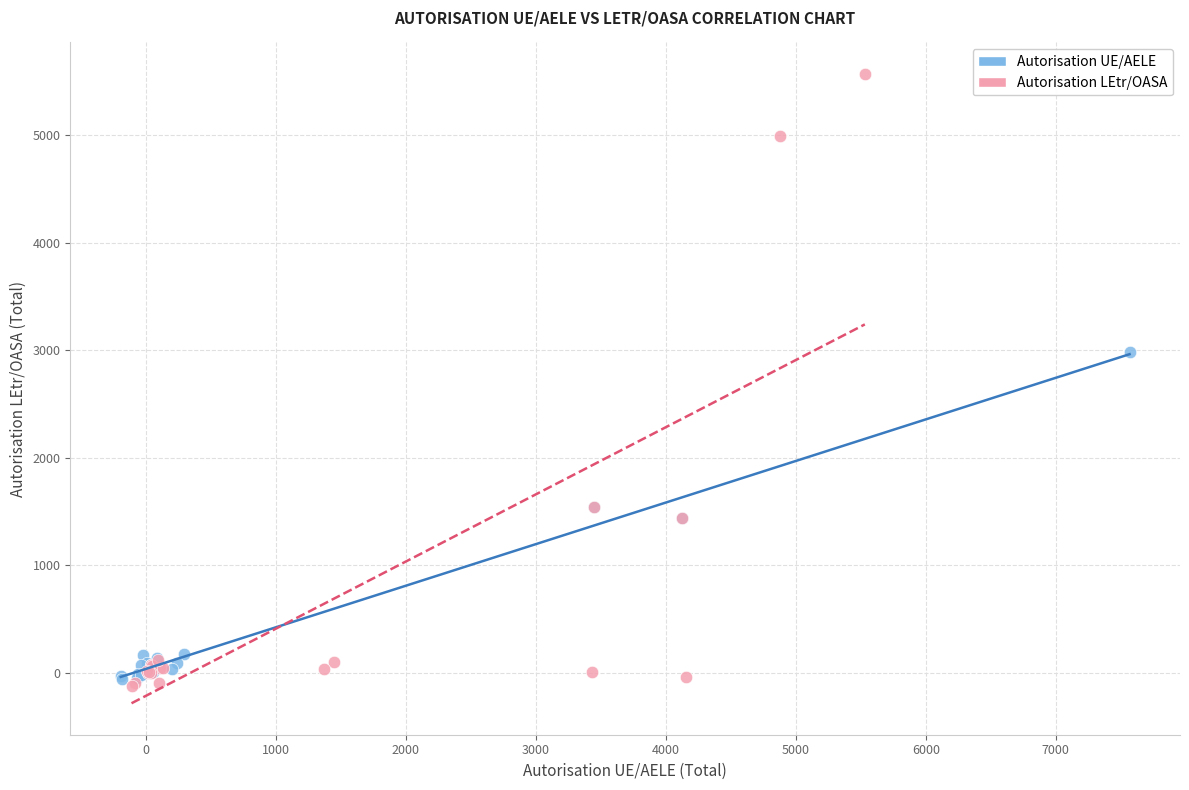

Which series has the widest spread of Y values?

Autorisation LEtr/OASA